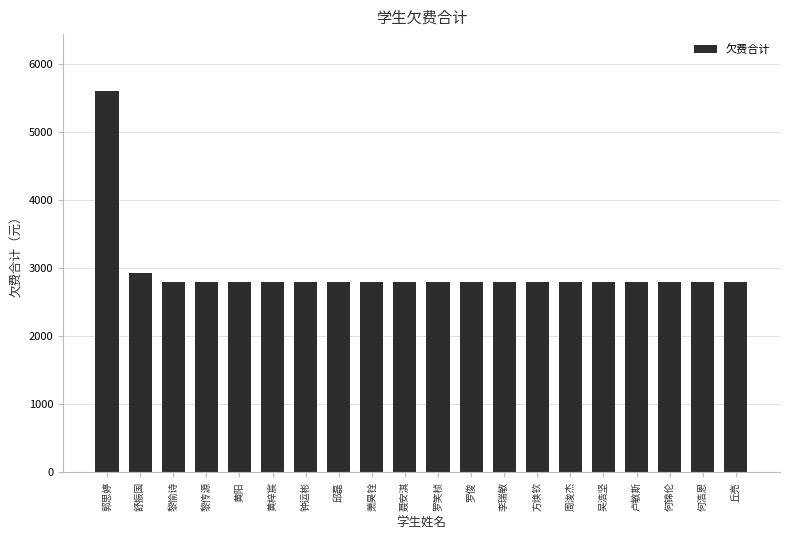

Is it true that the value at 萧昊铨 is 2800?

True